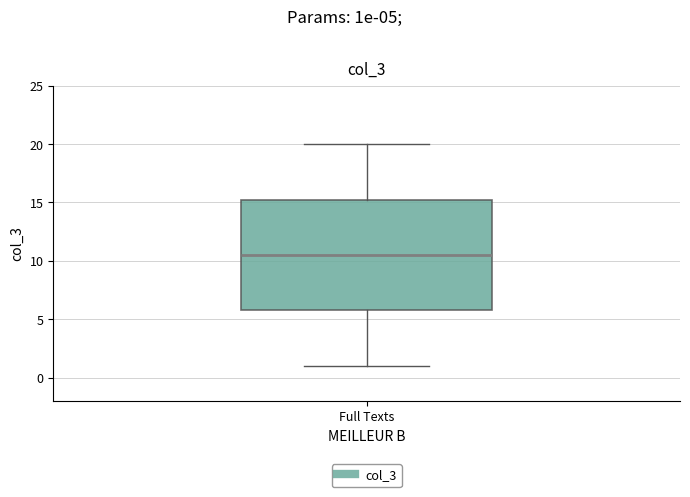

Read this box plot against the y-axis: the position of the median line, the range covered by the box, and the ends of both whiskers. The values are not printed on the chart, so give them approximately, as read against the axis.

median 10.5, box 6.0 to 15.5, whiskers 1.0 to 20.0